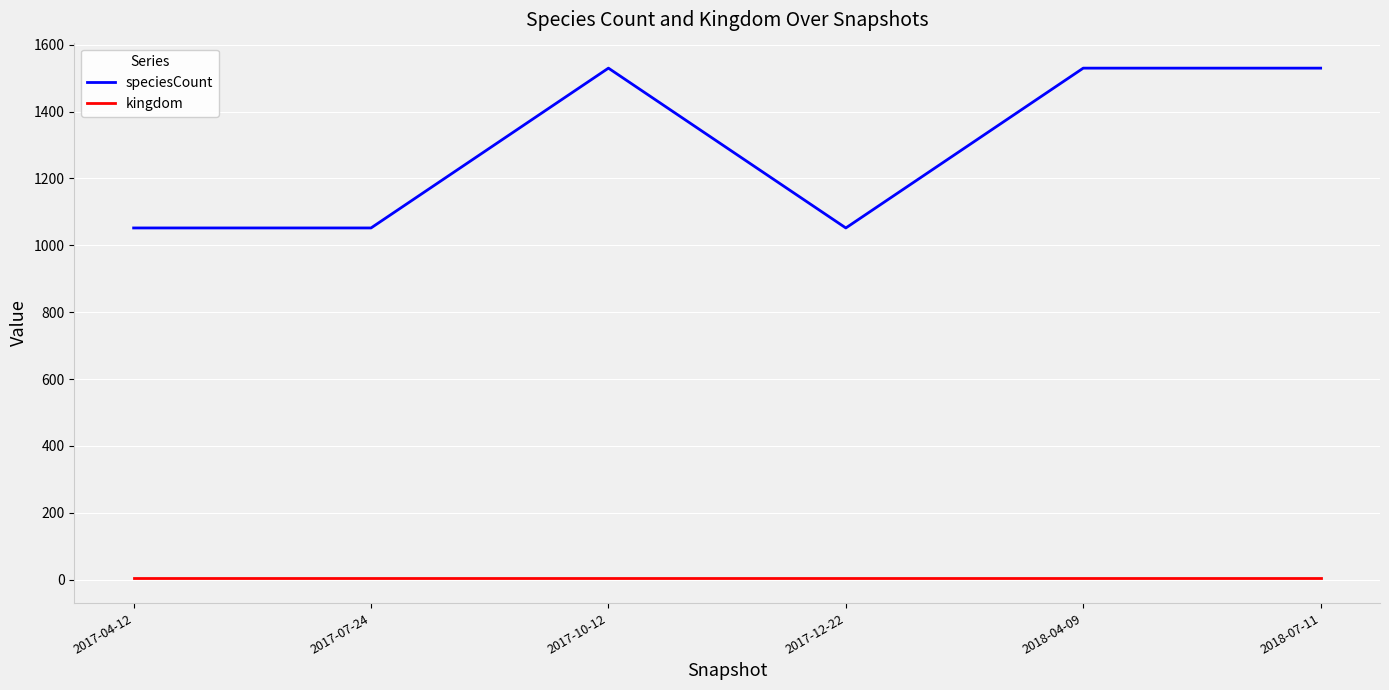

Is the value of kingdom at 2018-04-09 greater than the value of speciesCount at 2017-04-12?

No